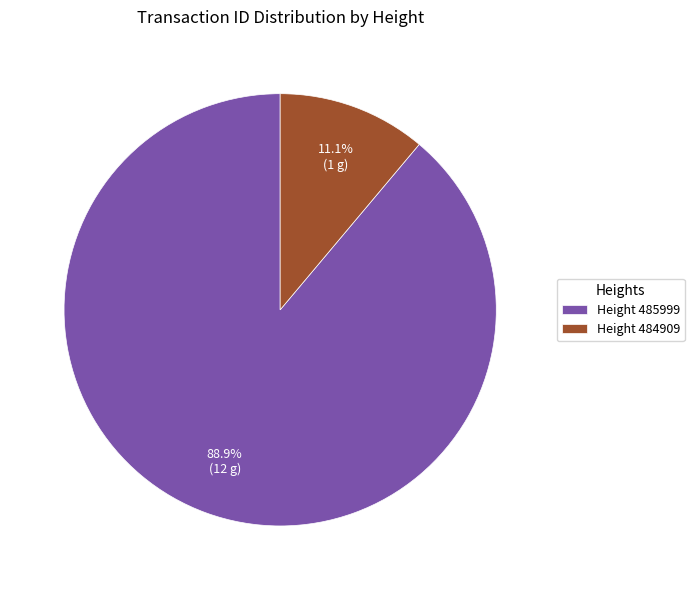

Approximately how many times larger is the value at Height 485999 compared to Height 484909?

8.0